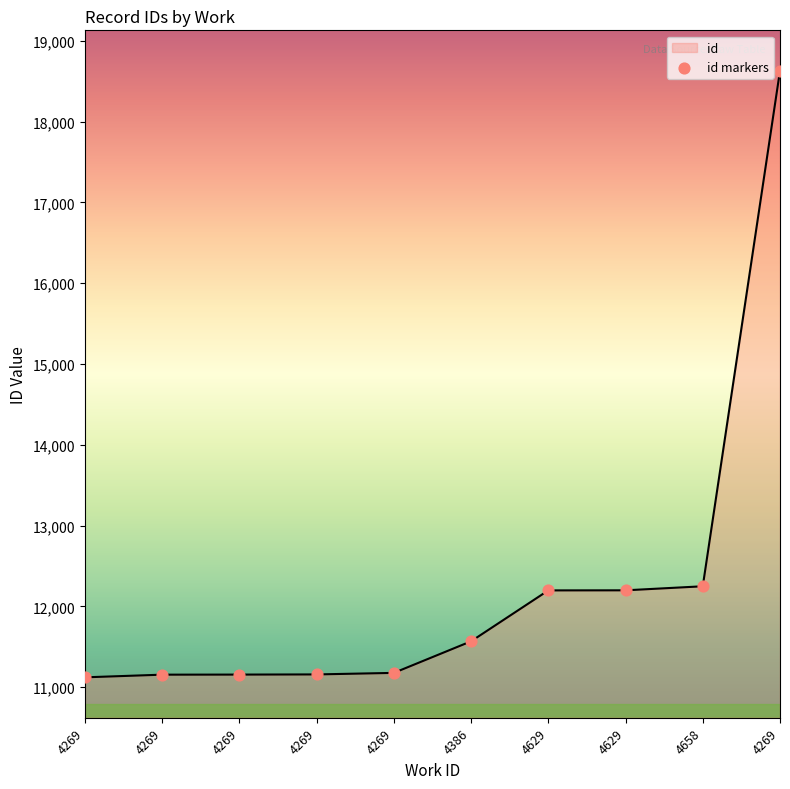

Approximately how many times larger is the value at 4269 compared to 4269?

0.6